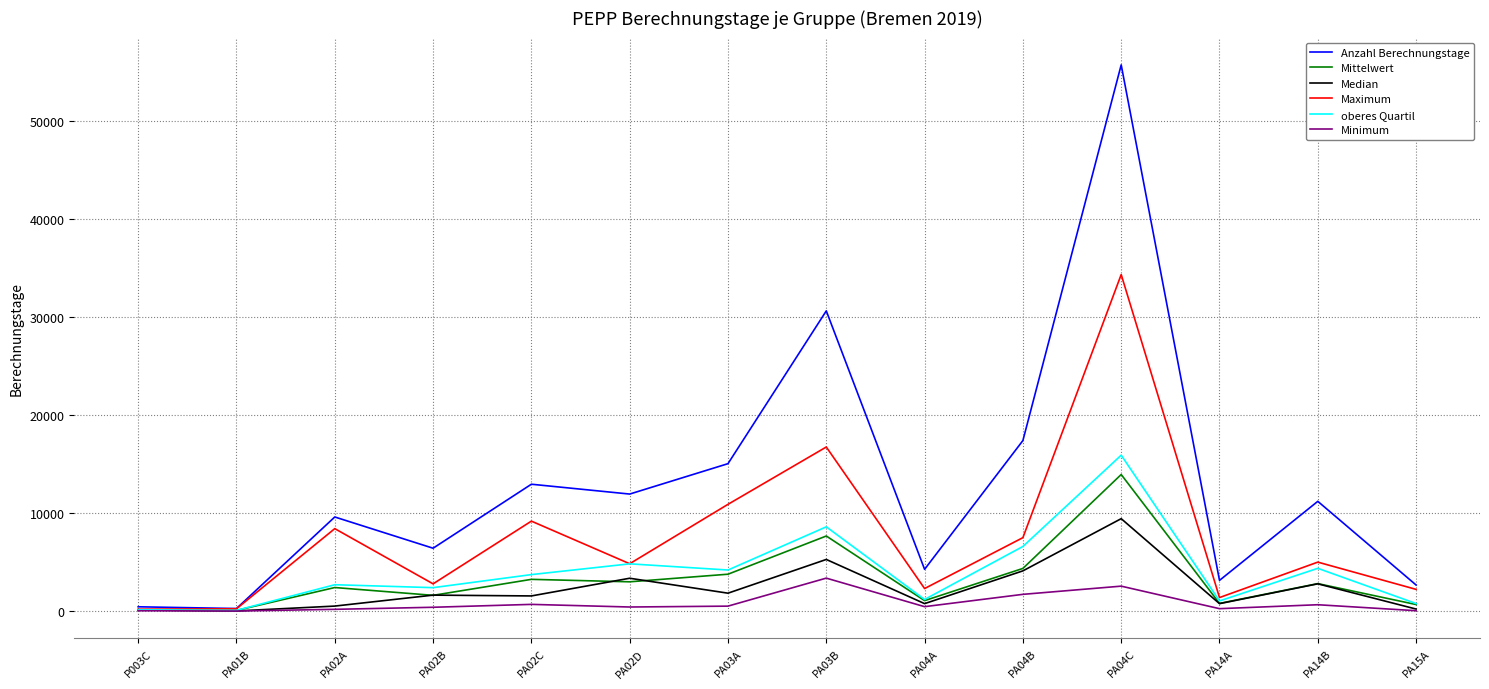

Is this an area chart (filled region under the line)?

No